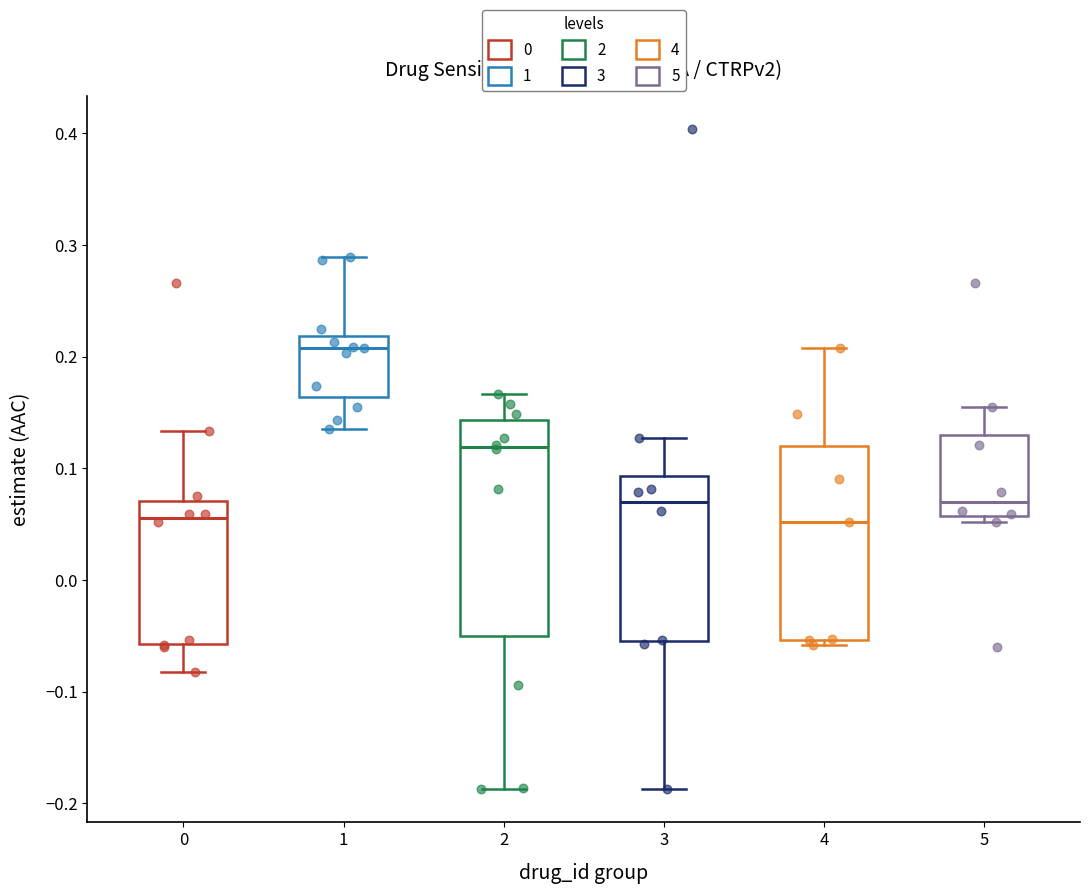

Which box has the highest median line?

1